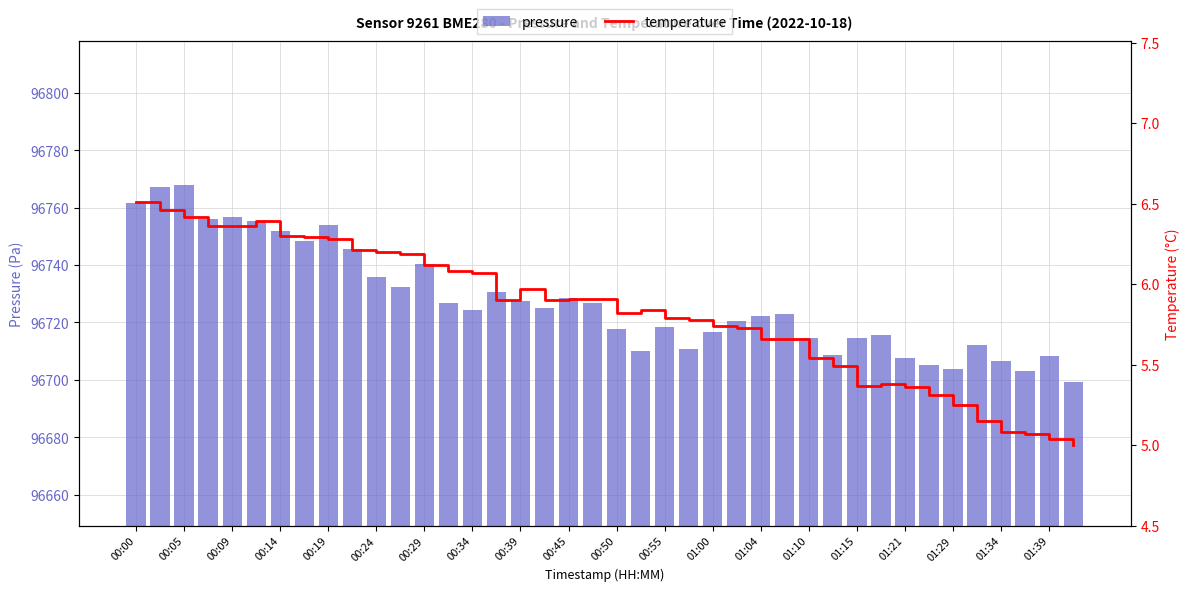

What is the sum of all pressure values?

3869101.1